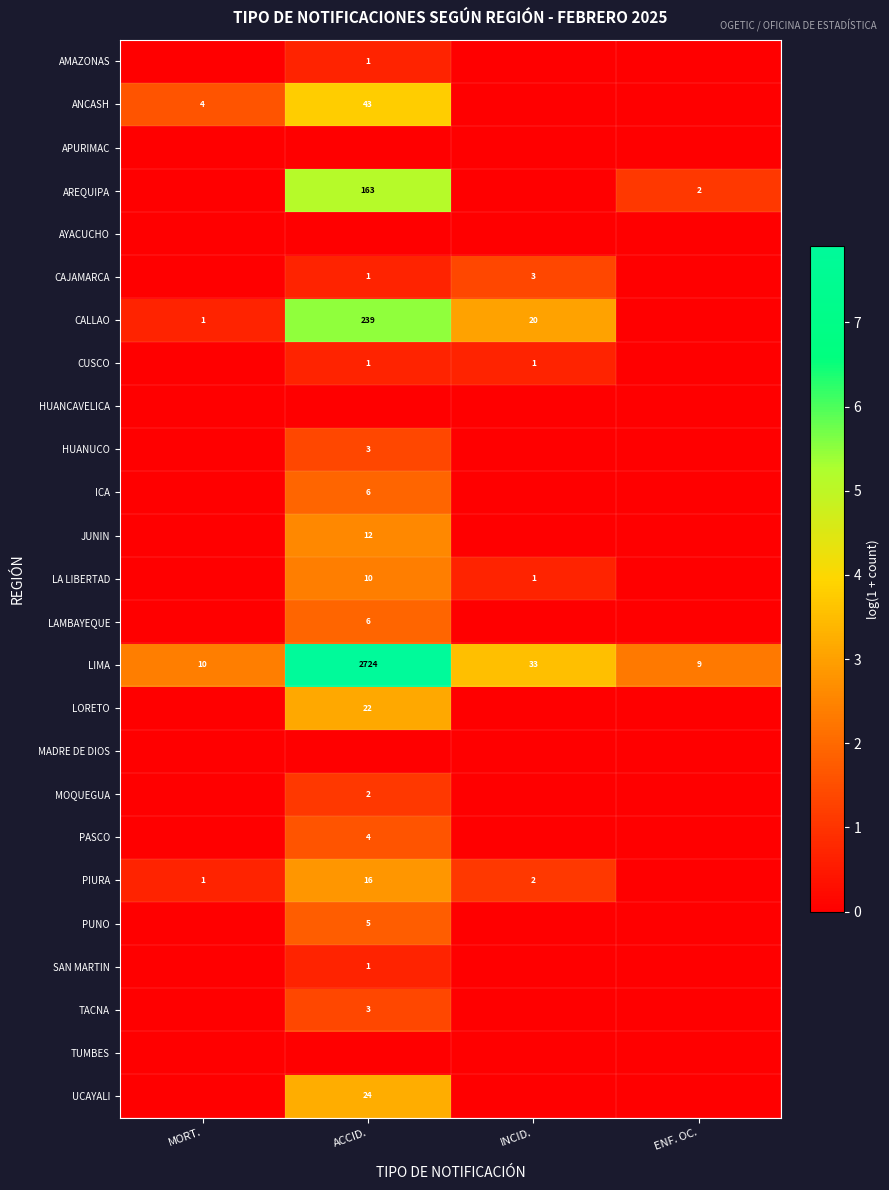

What is the difference between the highest and lowest values at ACCID.?

7.9